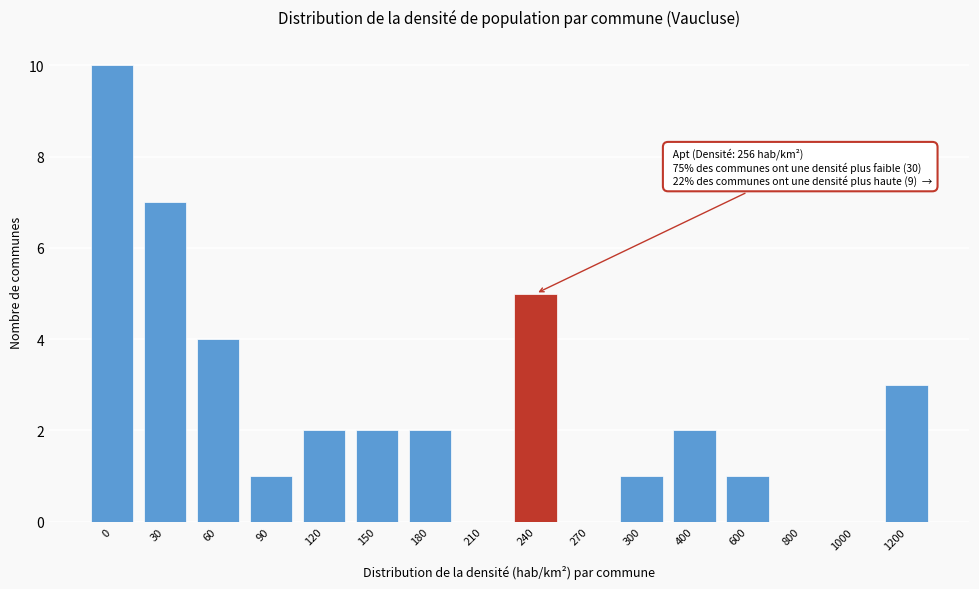

Reading left to right, list all the values displayed in this chart.

0=10	30=7	60=4	90=1	120=2	150=2	180=2	210=0	240=5	270=0	300=1	400=2	600=1	800=0	1000=0	1200=3